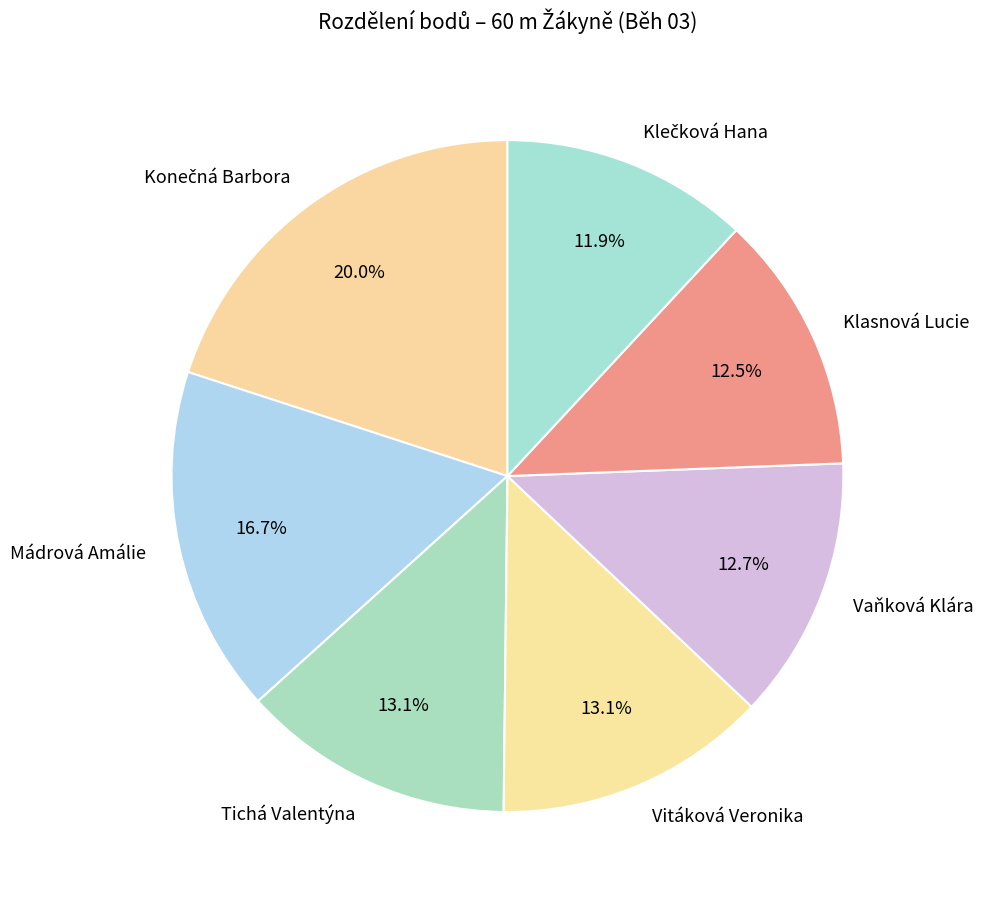

To the nearest percent, what is the difference between the largest and smallest slice percentages?

8%